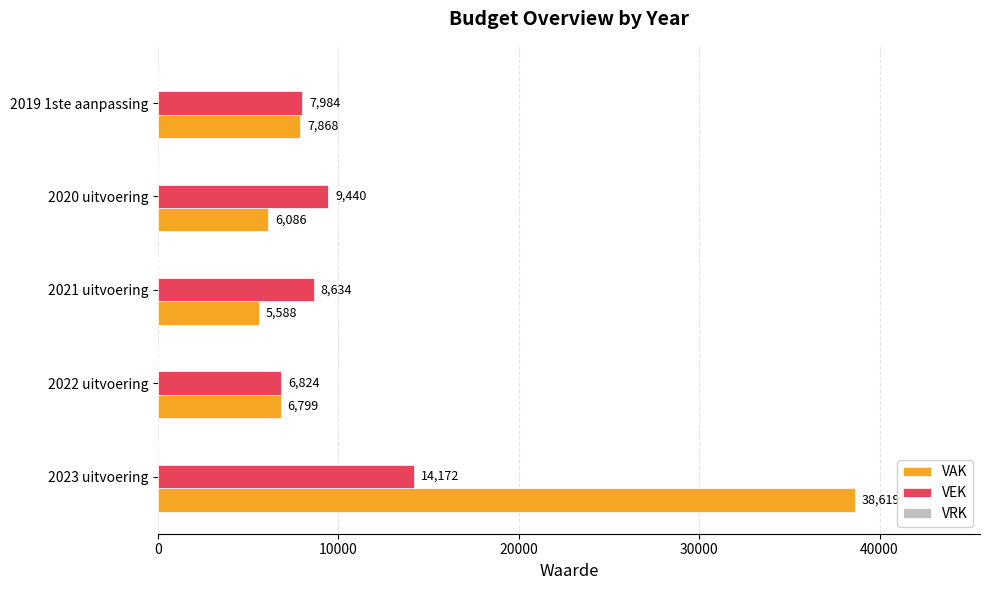

Which series changed the most between 2022 uitvoering and 2019 1ste aanpassing?

VEK